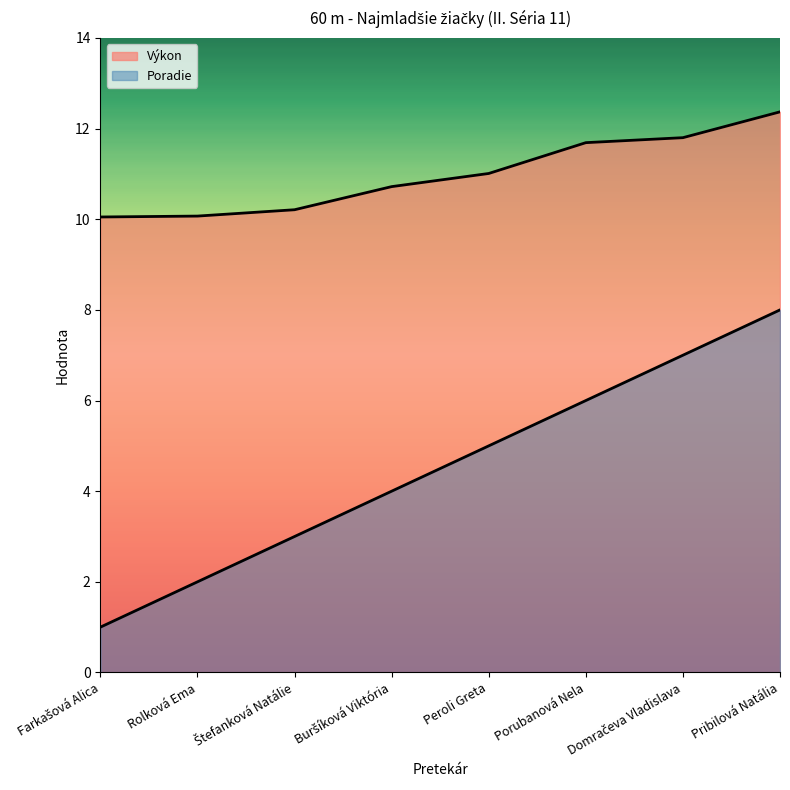

Where does the Výkon series first go above 11?

Peroli Greta